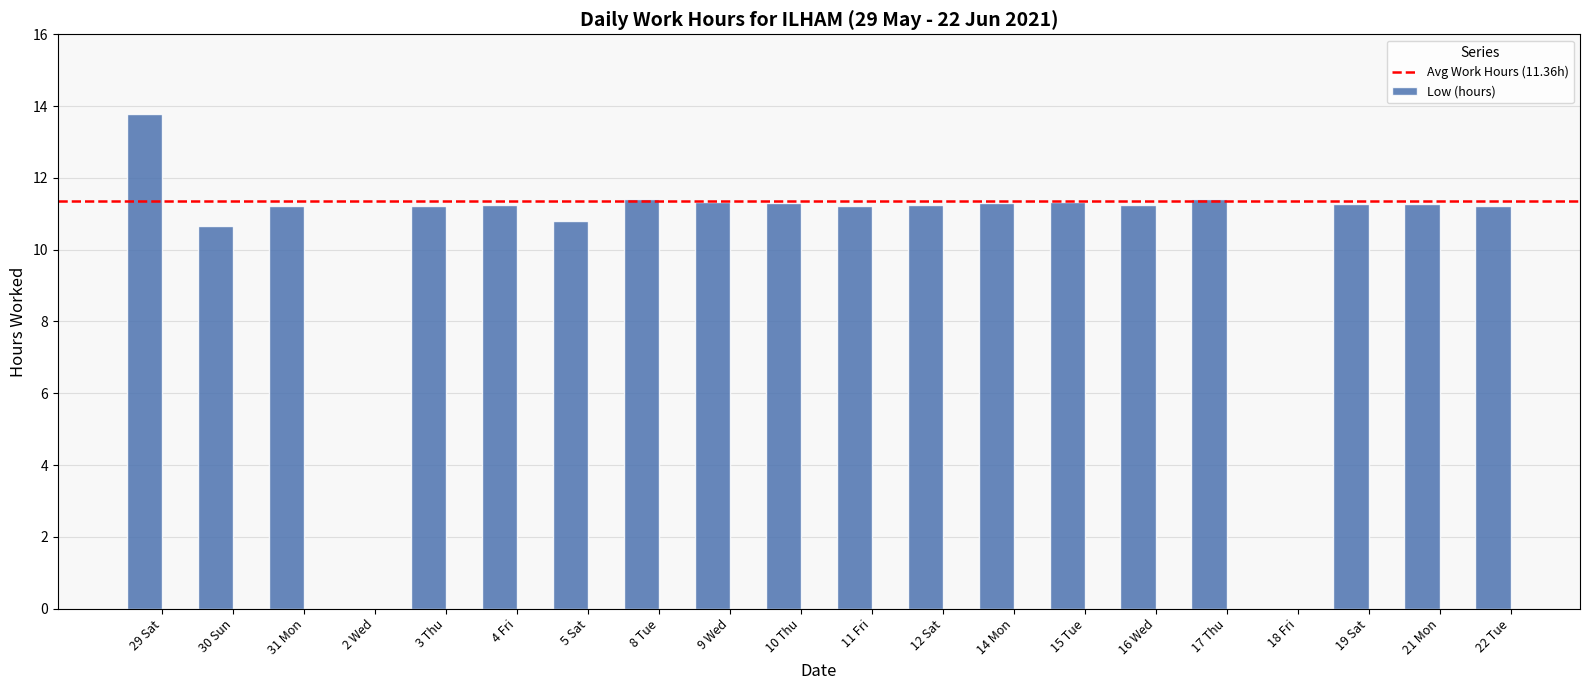

How many distinct data groups are displayed?

1